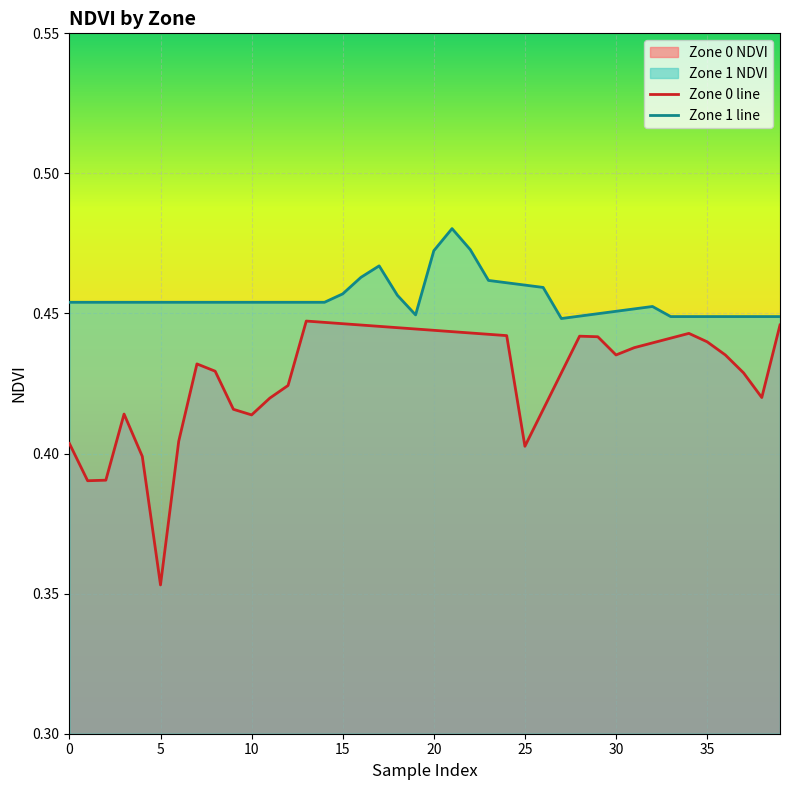

True or false: Zone 0 line and Zone 1 line intersect in this chart.

False